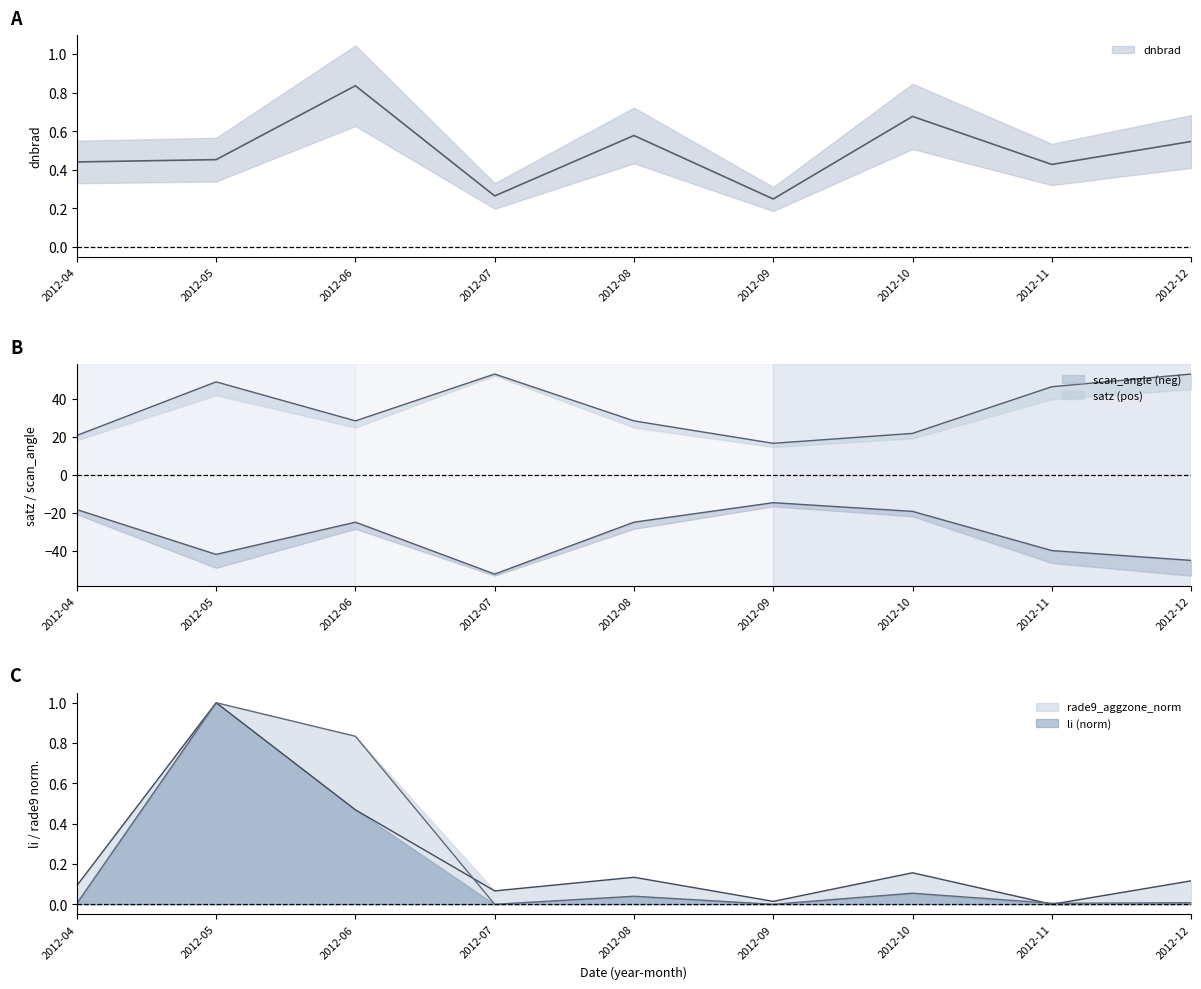

At which label is rade9_aggzone_norm closest to 0?

2012-11